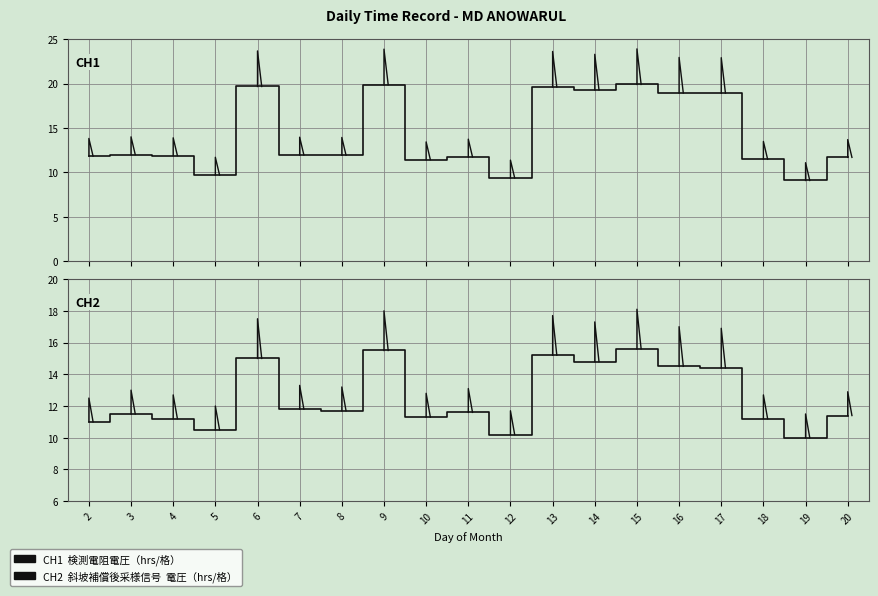

Rank the series by their average value, from highest to lowest.

CH1 Daily Work Hours, CH2 Smoothed Signal